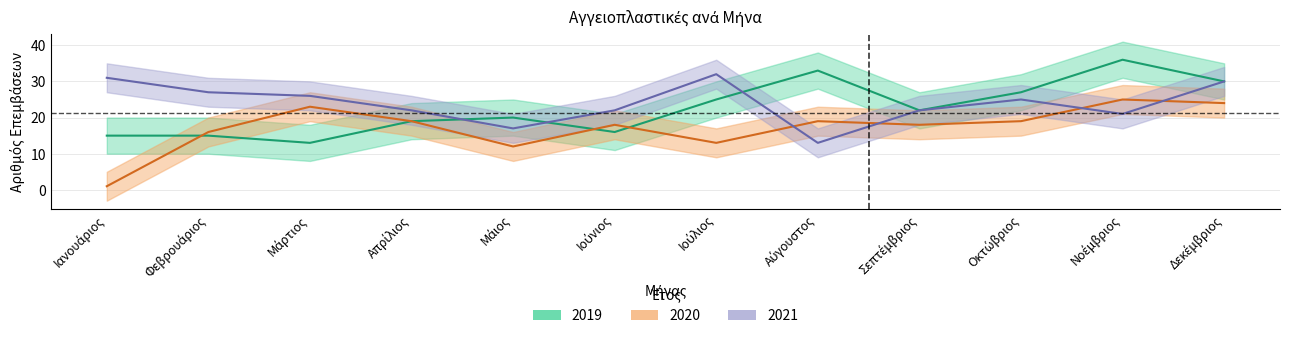

At which category is the sum across all series the highest?

Δεκέμβριος